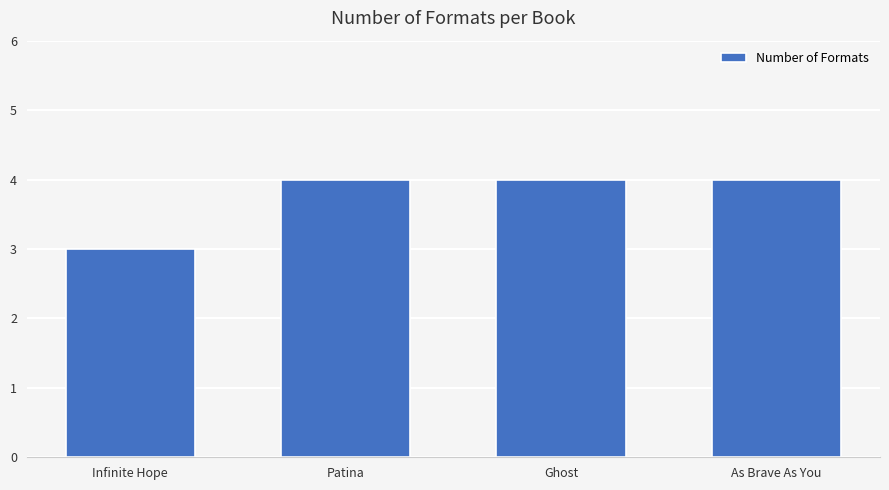

What is the smallest value displayed?

3